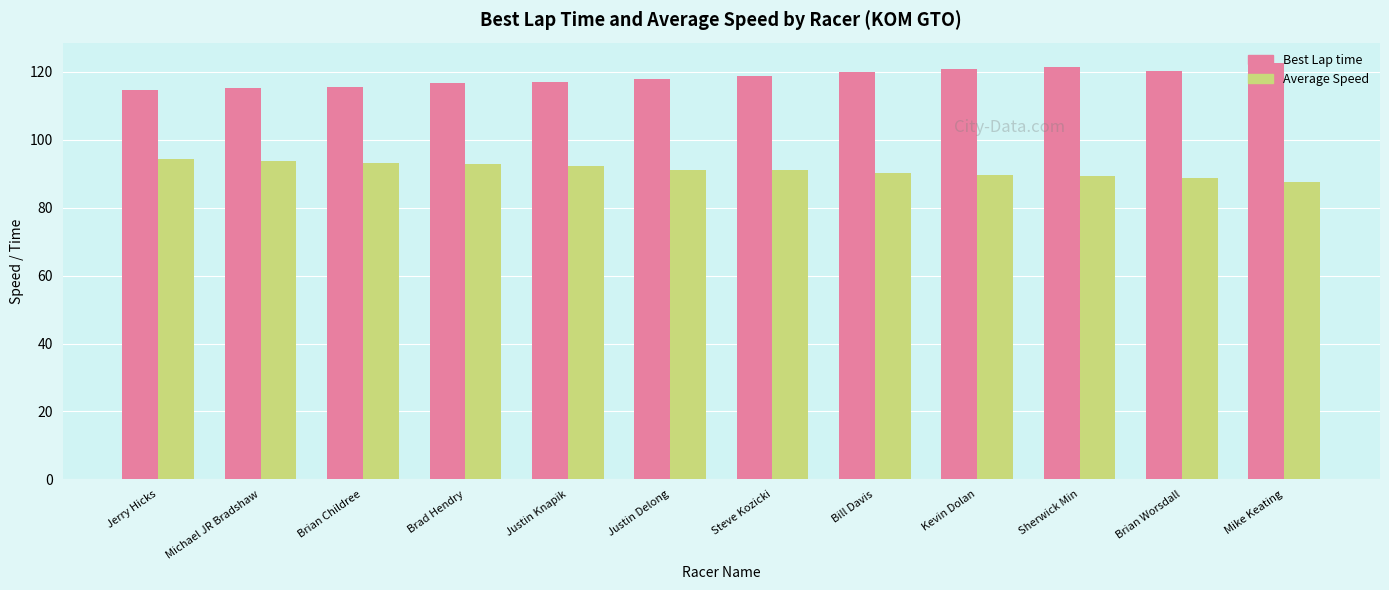

Which series has the largest total across all categories?

Best Lap time